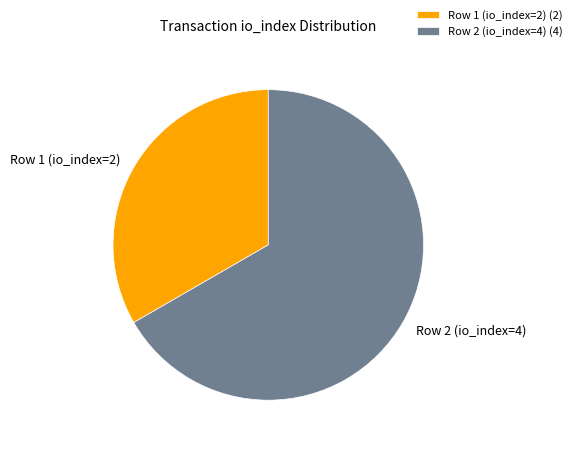

Combined, do Row 1 (io_index=2) and Row 2 (io_index=4) account for over 50%?

Yes